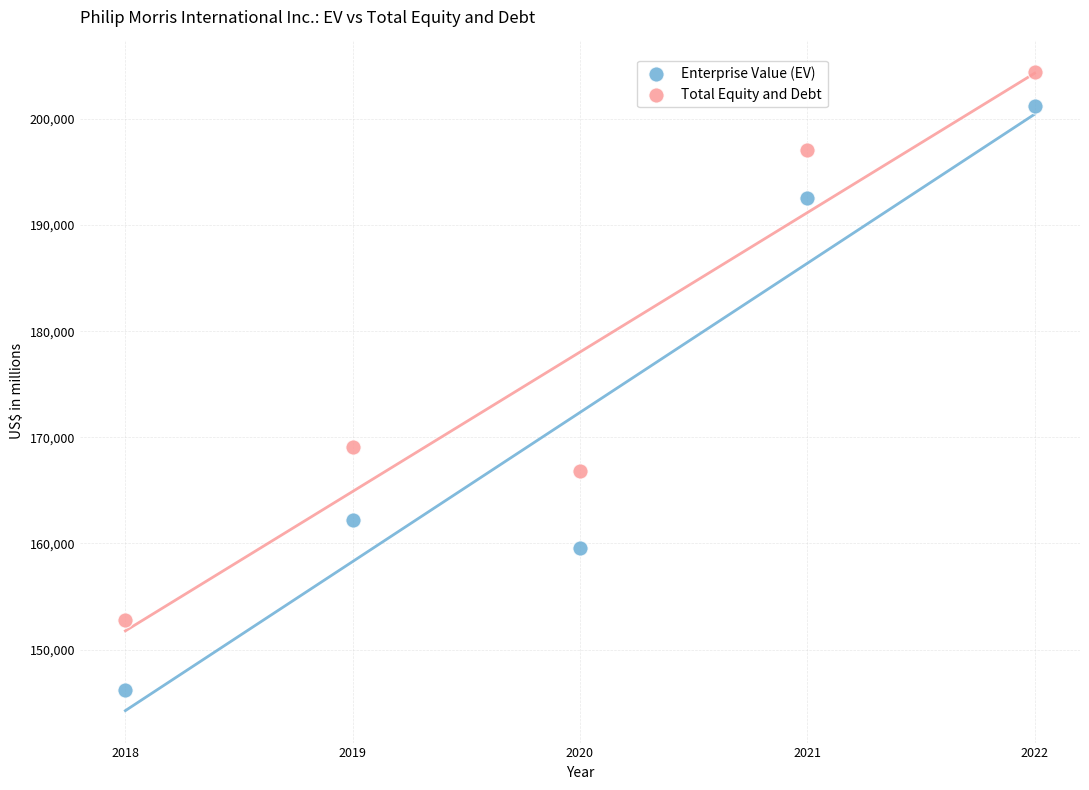

Which series reaches the minimum Y coordinate?

Enterprise Value (EV)